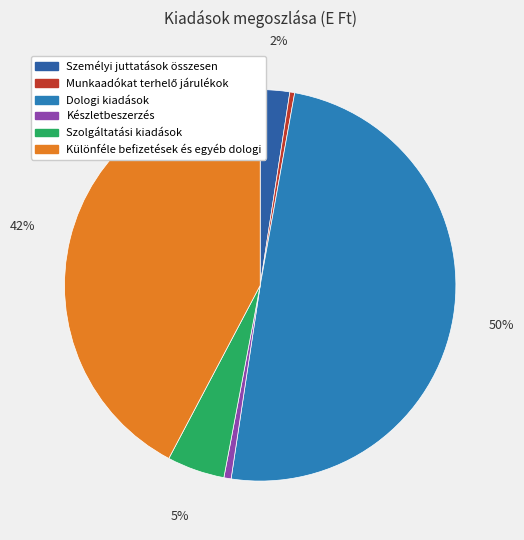

To the nearest percent, what percentage of the pie is Különféle befizetések és egyéb dologi?

42%